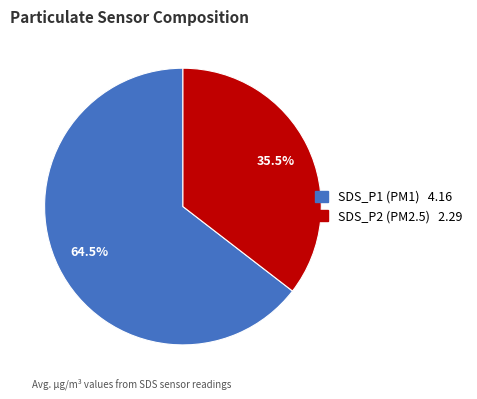

Between SDS_P2 and SDS_P1, which is larger?

SDS_P1